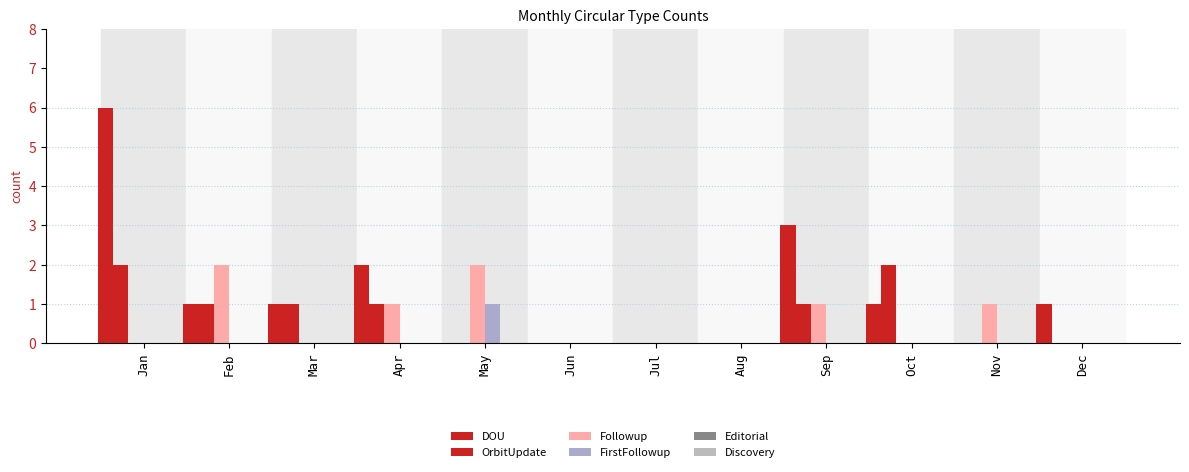

Reading right to left, extract all data points from this chart.

DOU: 1	0	1	3	0	0	0	0	2	1	1	6
OrbitUpdate: 0	0	2	1	0	0	0	0	1	1	1	2
Followup: 0	1	0	1	0	0	0	2	1	0	2	0
FirstFollowup: 0	0	0	0	0	0	0	1	0	0	0	0
Editorial: 0	0	0	0	0	0	0	0	0	0	0	0
Discovery: 0	0	0	0	0	0	0	0	0	0	0	0